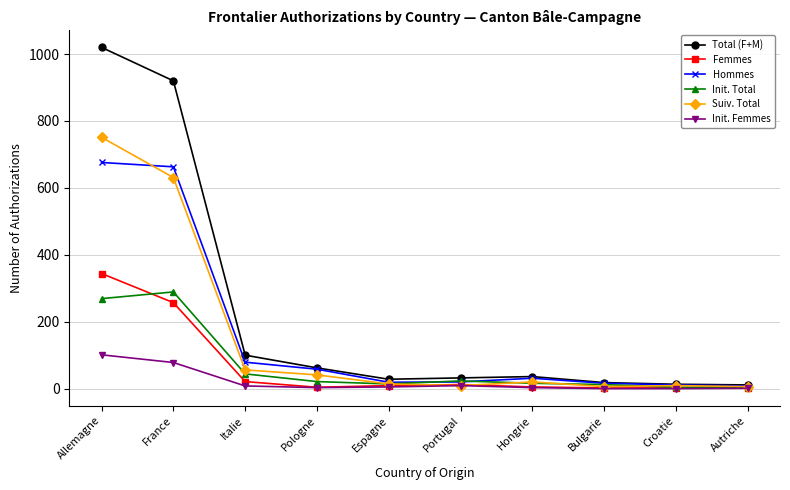

Does the chart display data point markers on the line(s)?

Yes